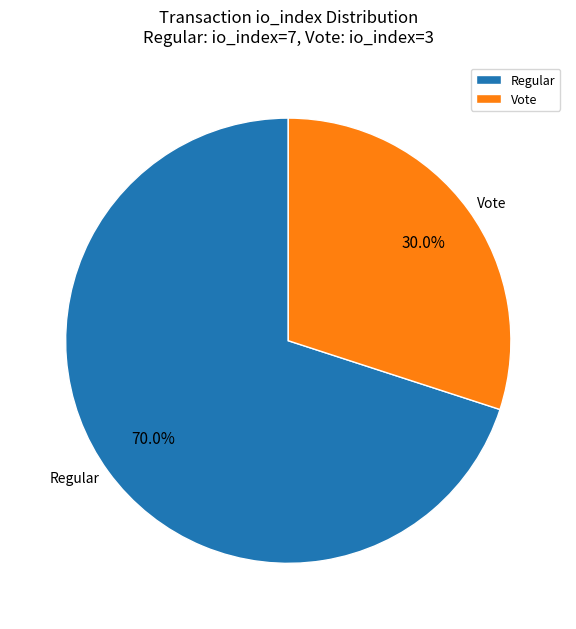

Which category has the smallest portion of the pie?

Vote